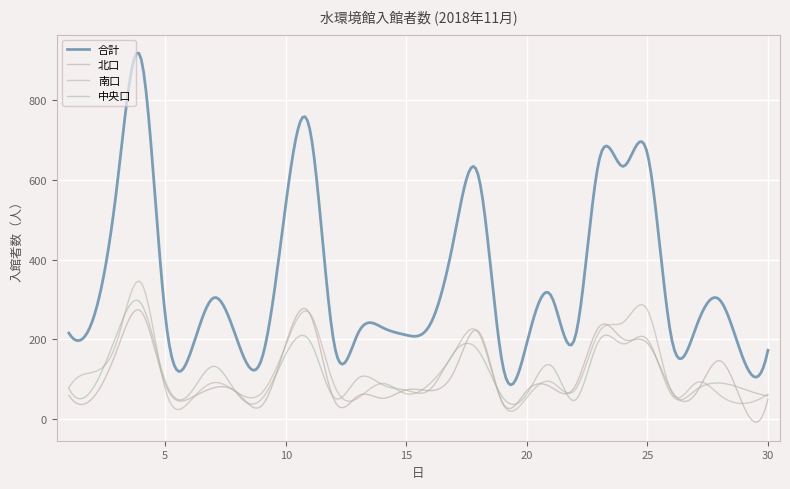

How many lines are shown in the chart?

4